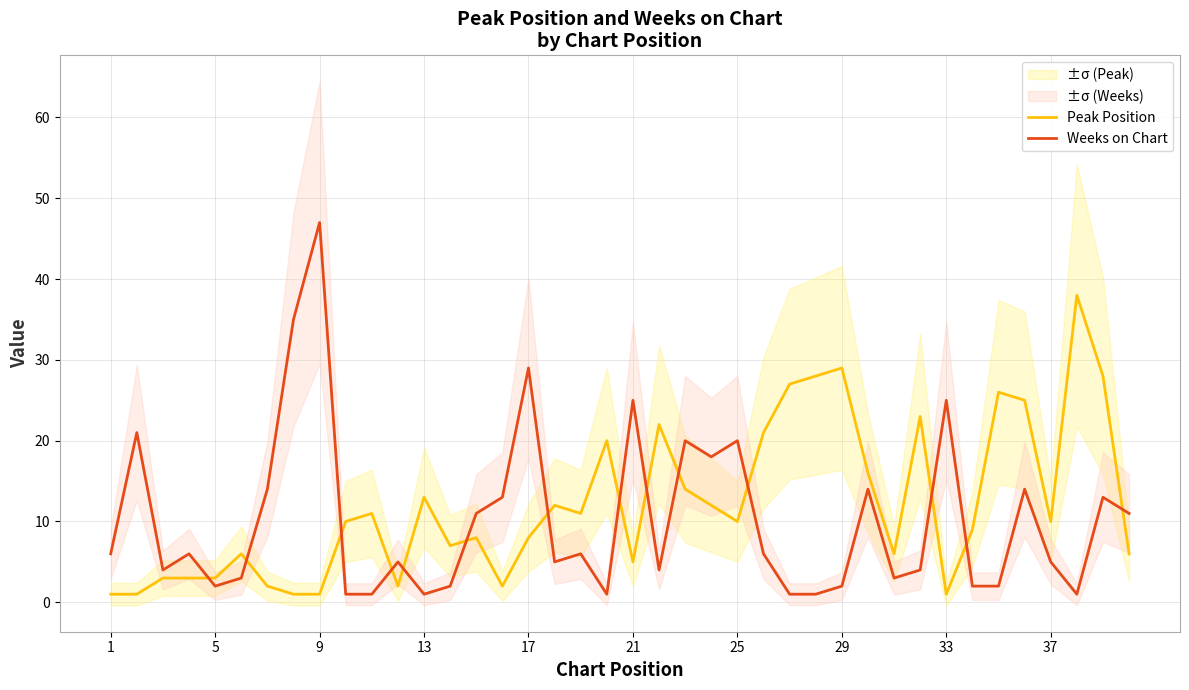

Is it true that Weeks on Chart equals 2 at 5?

True